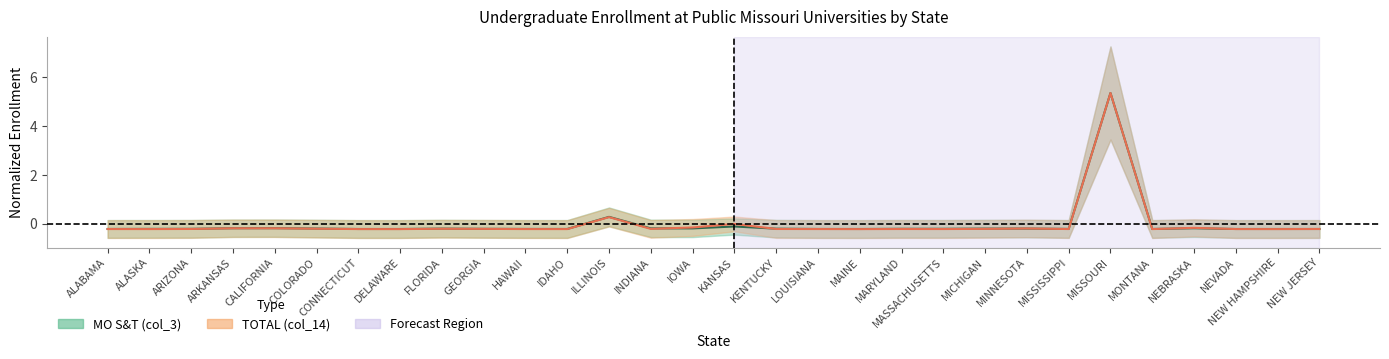

The MO S&T (col_3) series shows -0.2 at HAWAII. True or false?

True